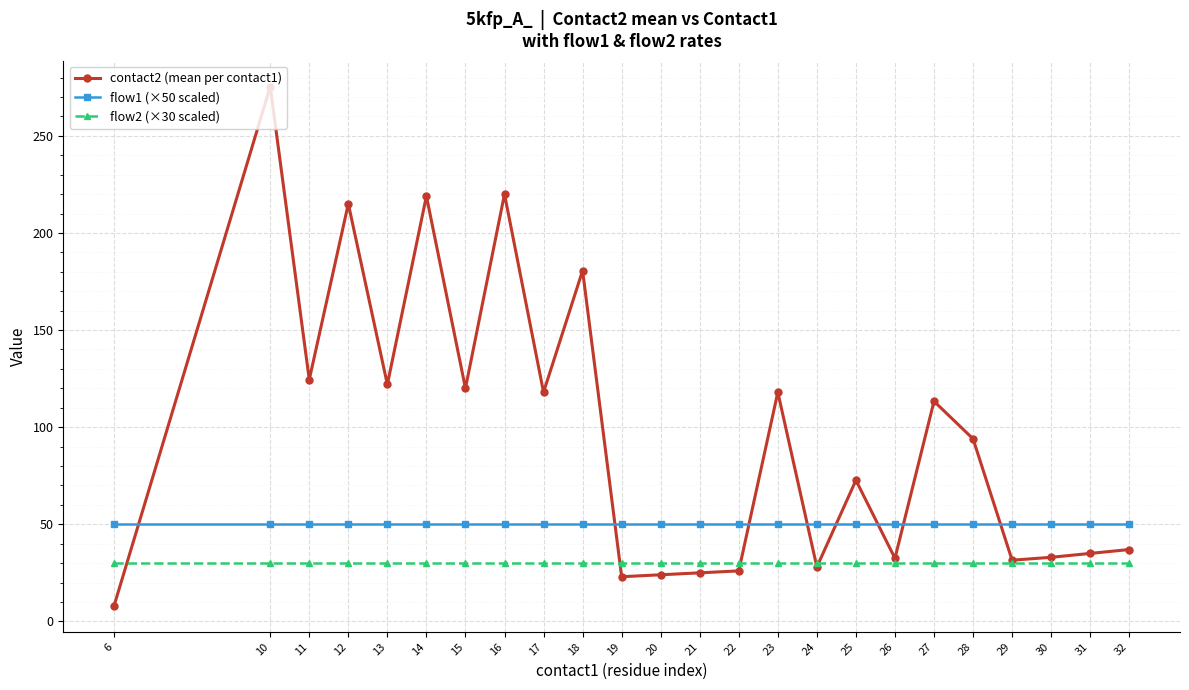

What are all the series names shown in the legend?

contact2 (mean per contact1), flow1 (×50 scaled), flow2 (×30 scaled)